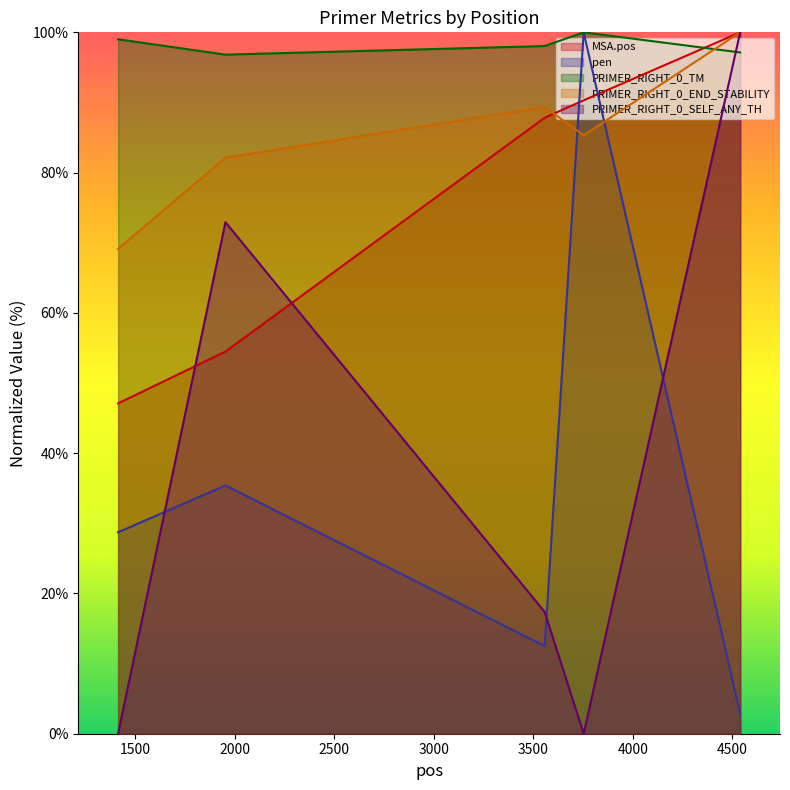

Where do PRIMER_RIGHT_0_SELF_ANY_TH and MSA.pos first cross each other?

1415 and 1954